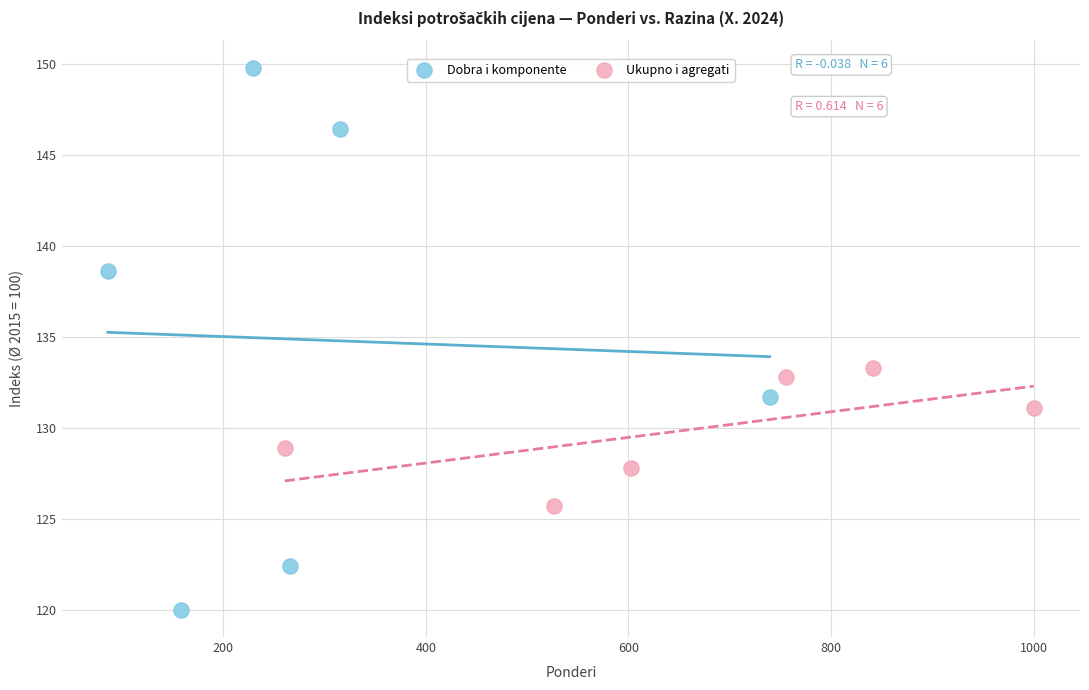

Which series has the widest spread of Y values?

Dobra i komponente